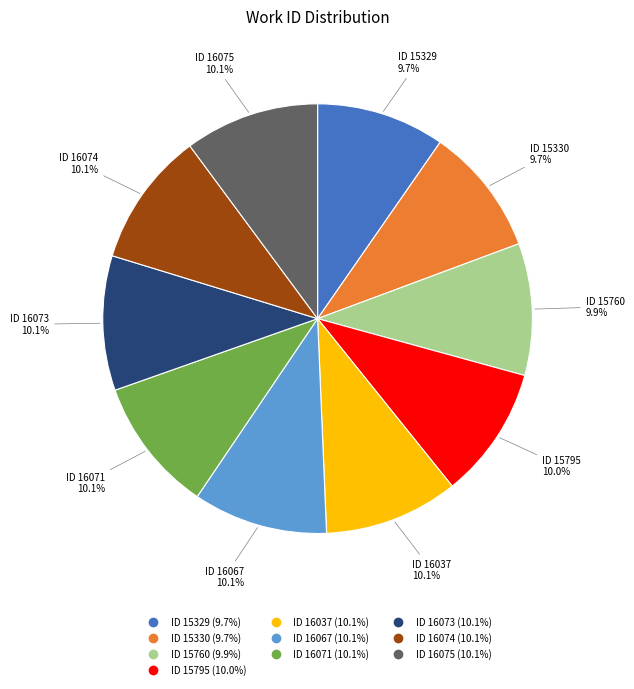

Approximately how many times larger is the value at ID 15795 compared to ID 16071?

1.0